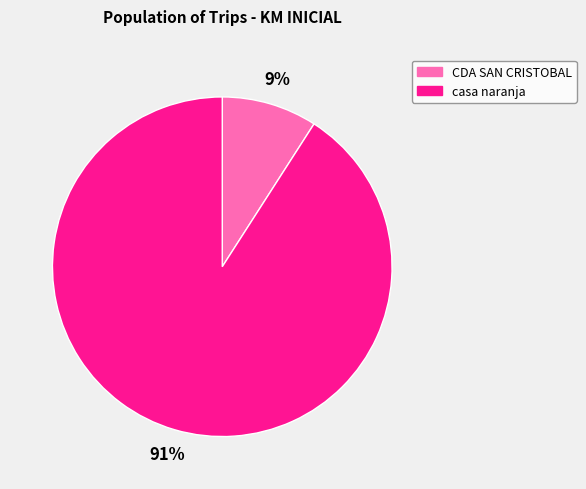

How many segments does this pie chart have?

2